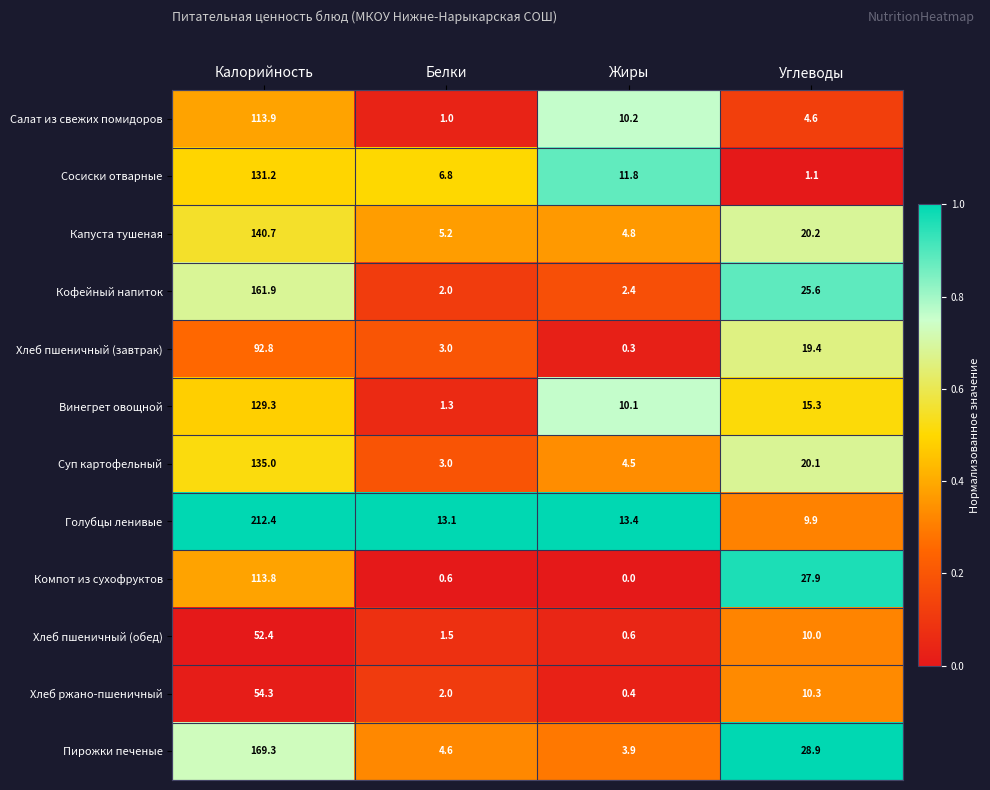

The value of Хлеб пшеничный (обед) at Белки is 2.6. True or false?

False